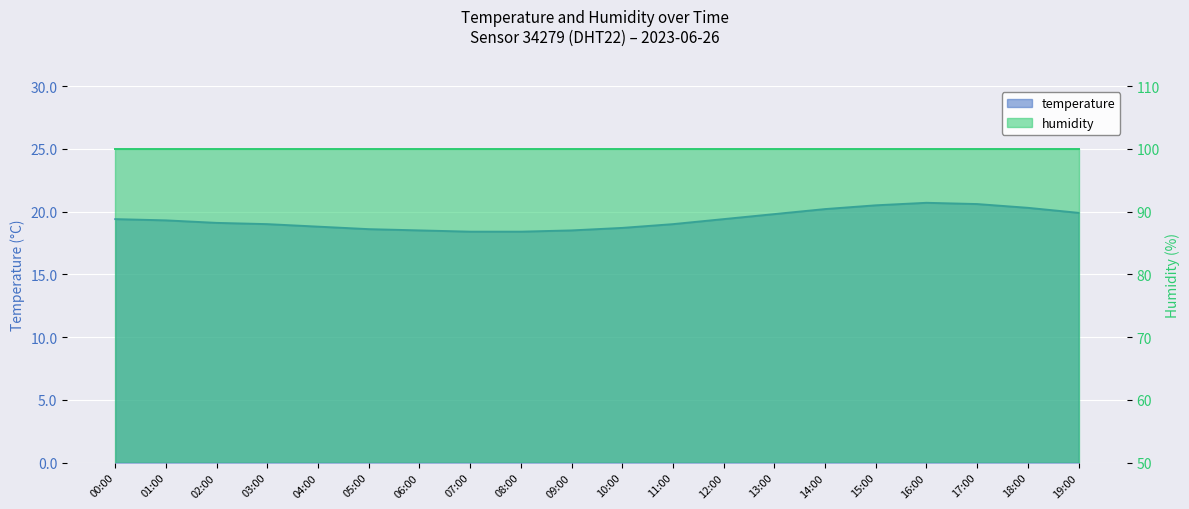

Reading right to left, list all the values displayed in this chart.

19:00=19.9	18:00=20.3	17:00=20.6	16:00=20.7	15:00=20.5	14:00=20.2	13:00=19.8	12:00=19.4	11:00=19.0	10:00=18.7	09:00=18.5	08:00=18.4	07:00=18.4	06:00=18.5	05:00=18.6	04:00=18.8	03:00=19.0	02:00=19.1	01:00=19.3	00:00=19.4